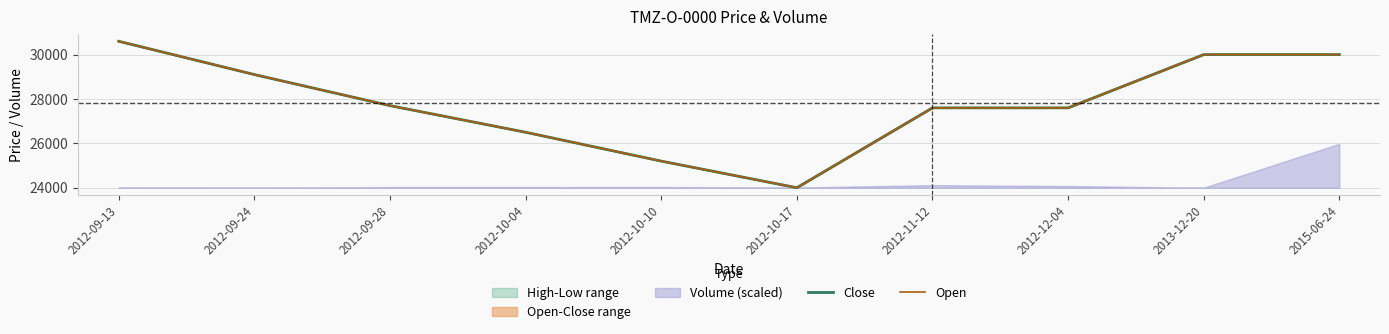

True or false: Open has a value of 10967 at 2012-10-17.

False